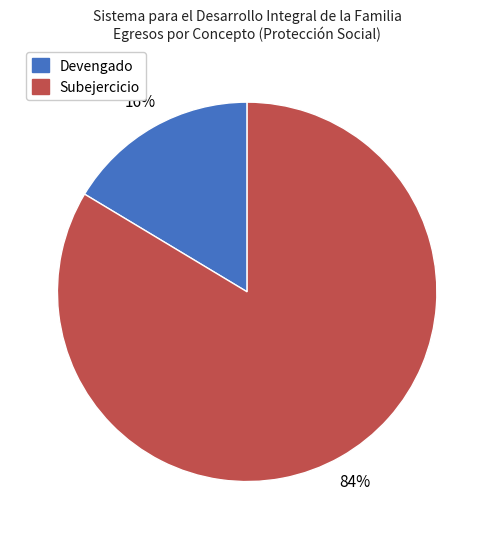

Is it true that Subejercicio is 84% of the pie?

True